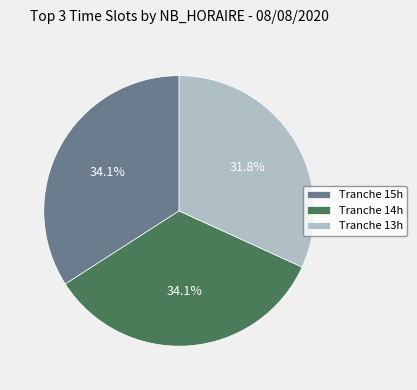

What is the total percentage of Tranche 15h and Tranche 13h?

65.9%